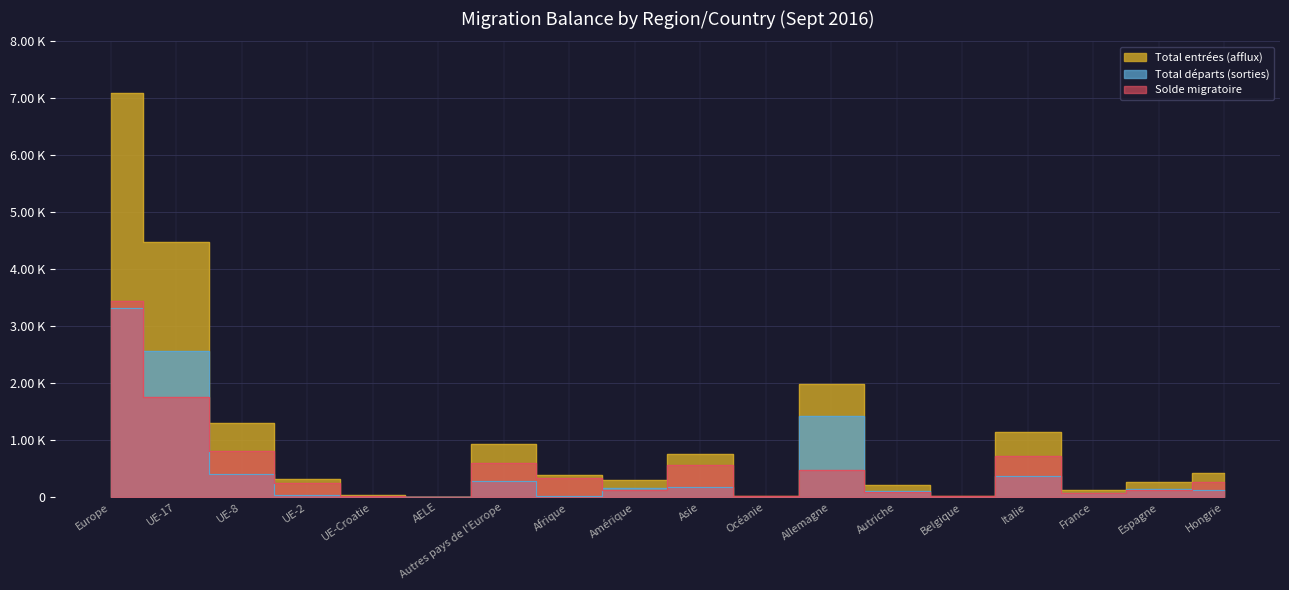

Reading right to left, transcribe all the data shown in this chart.

Total entrées (afflux): 421	273	131	1145	22	222	1987	17	765	294	387	931	11	46	312	1304	4482	7086
Total départs (sorties): 123	137	67	371	9	112	1420	4	181	155	23	279	8	28	47	402	2561	3325
Solde migratoire: 266	128	68	724	13	97	480	13	567	128	340	606	2	14	256	812	1760	3450